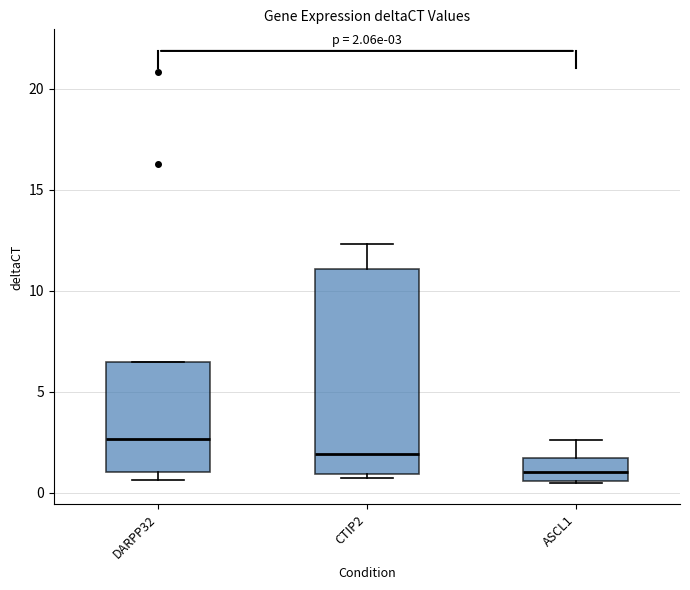

Which box has the highest median line?

DARPP32